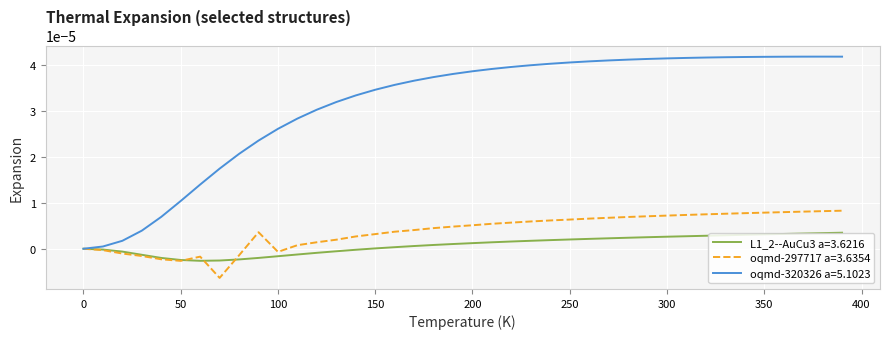

Which series has the largest range (max minus min)?

oqmd-320326 a=5.1023